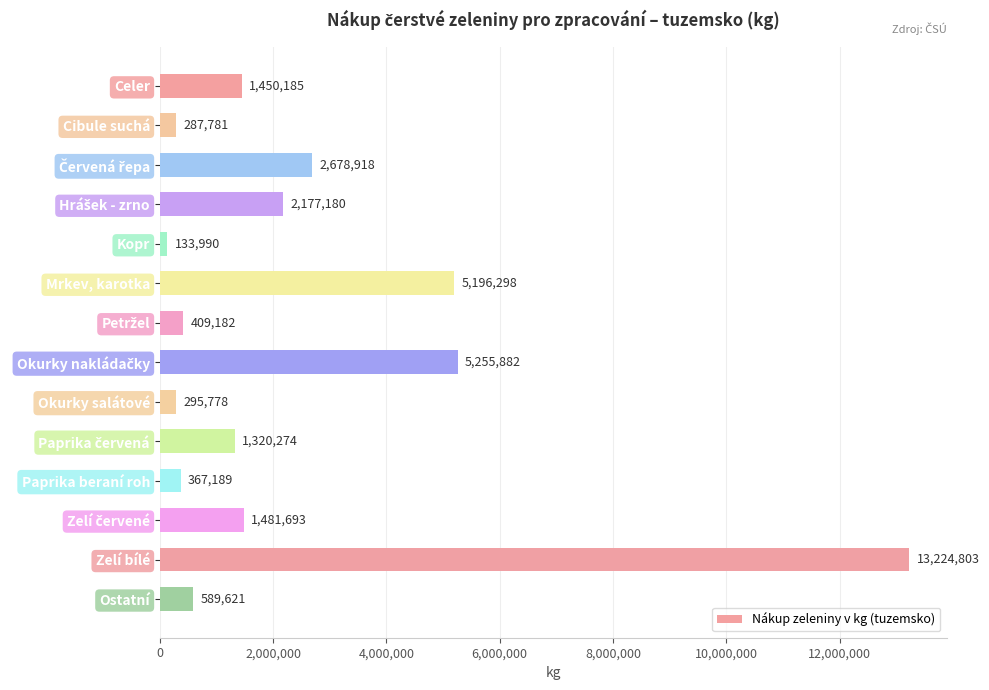

What is the sum of all values?

34868774